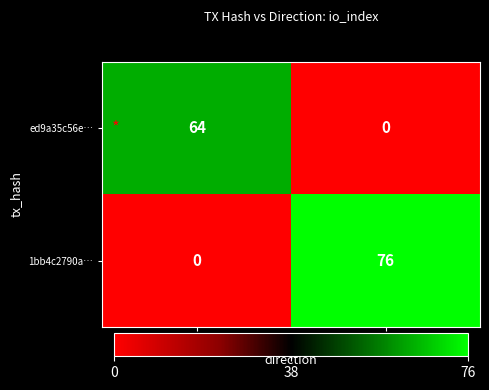

What value does the ed9a35c56e… series have at -1, to the nearest 5?

65